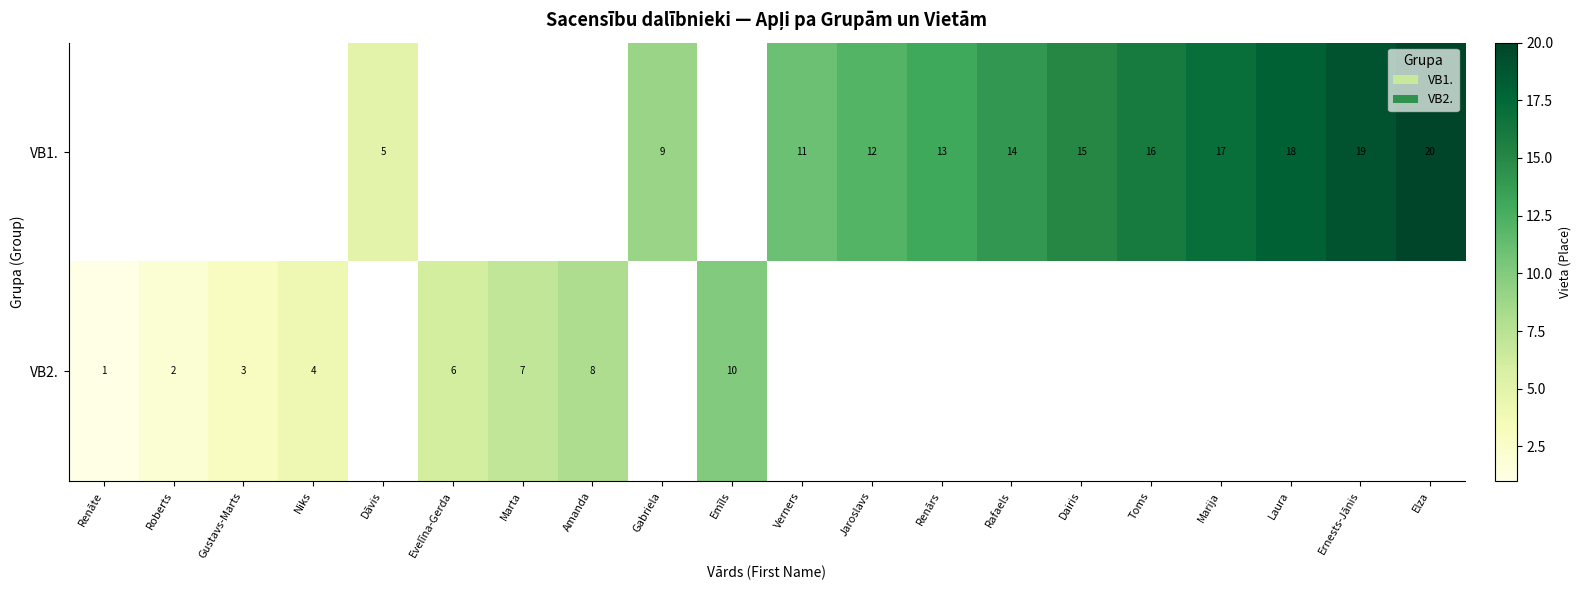

True or false: VB2. has a value of 7.1 at Niks.

False